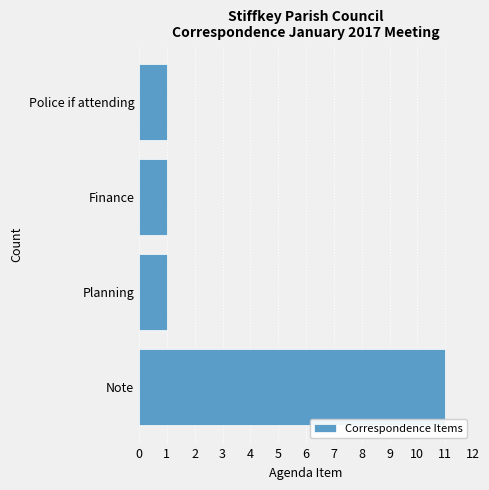

What is the average value?

4